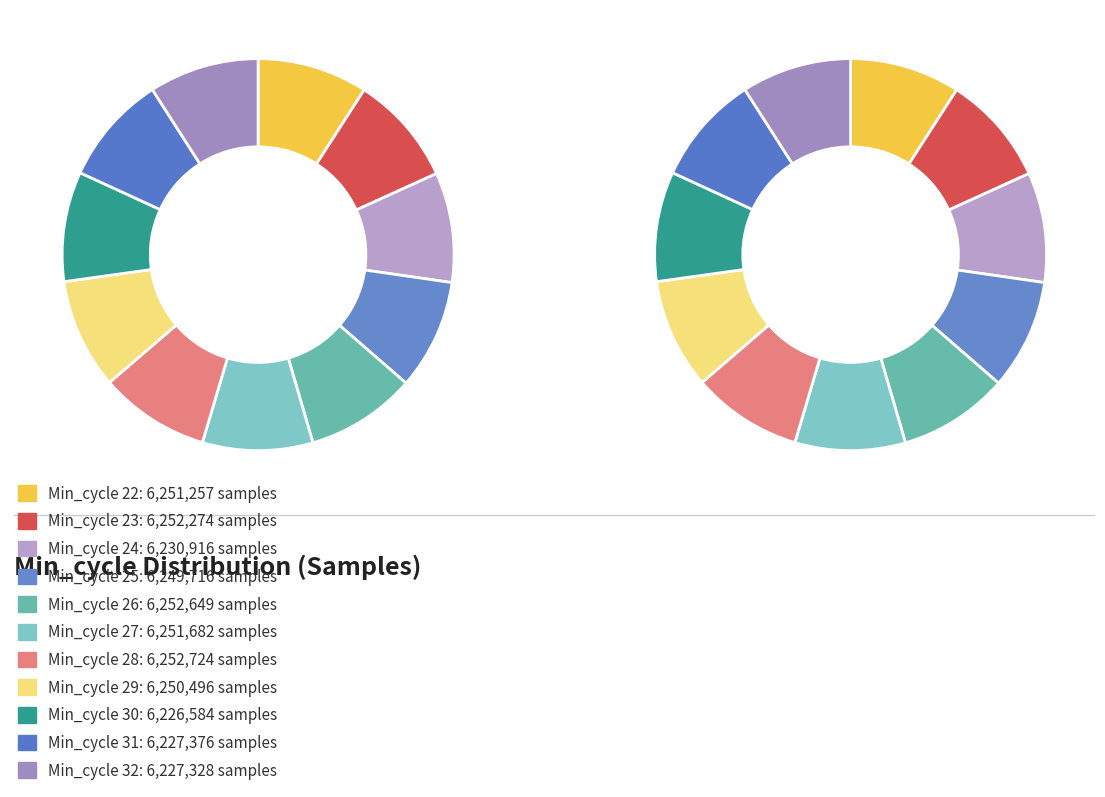

To the nearest percent, what is the average slice percentage?

9%